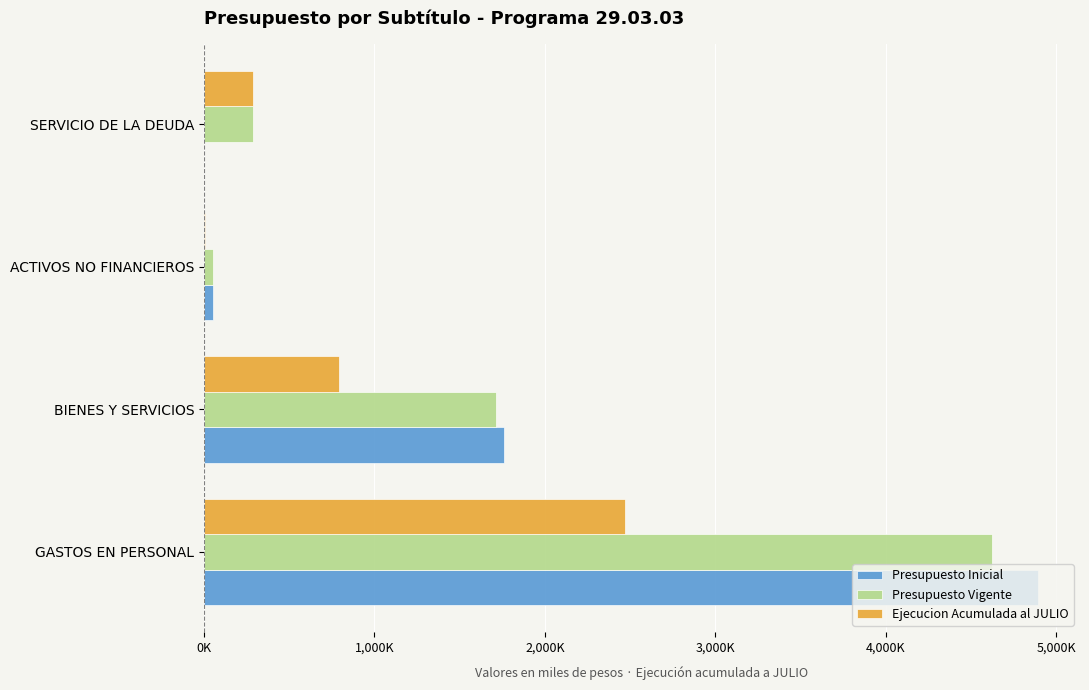

What are all the series names shown in the legend?

Presupuesto Inicial, Presupuesto Vigente, Ejecucion Acumulada al JULIO